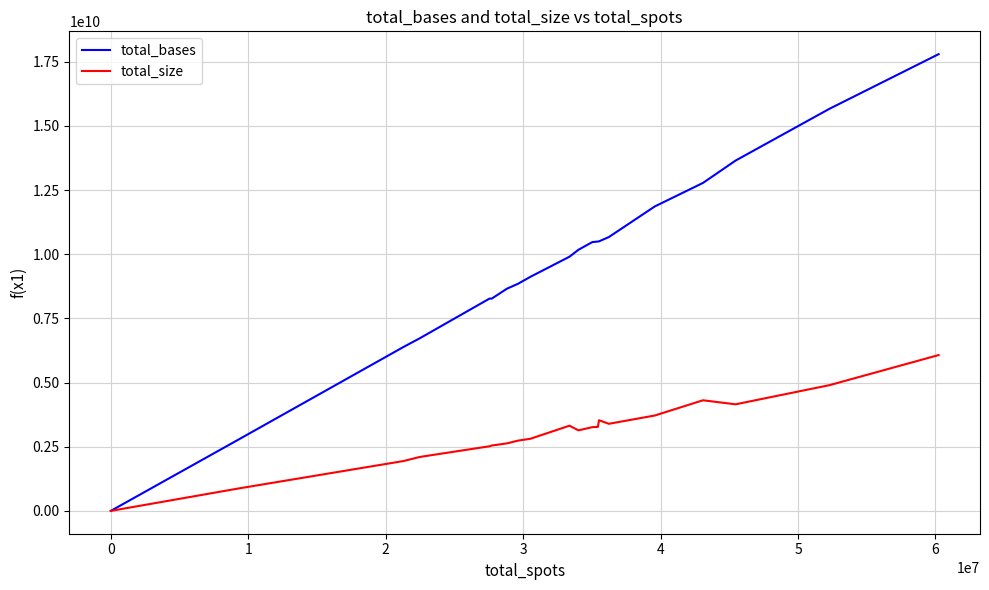

What is the average value of the total_bases series?

9654389516